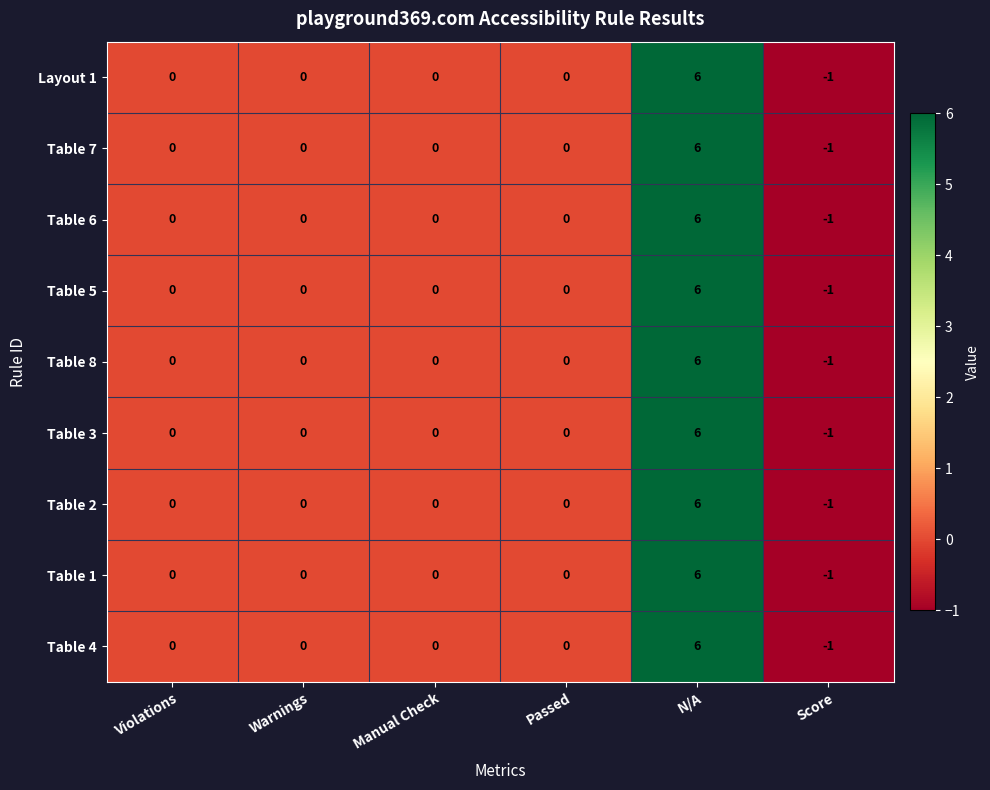

What is the sum of all Table 2 values?

5